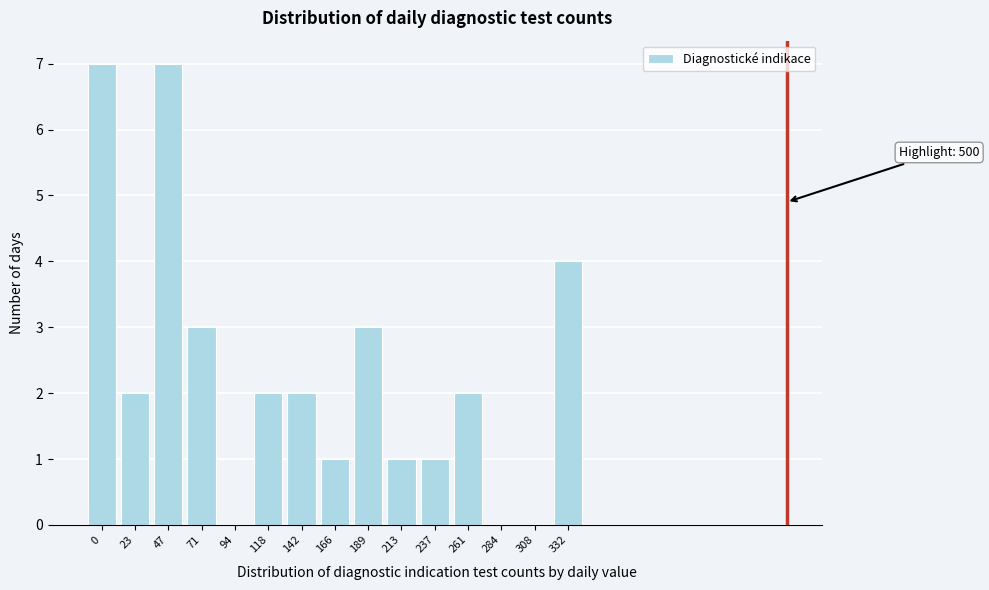

Reading left to right, what are all the values shown in this chart?

0=7	23=2	47=7	71=3	94=0	118=2	142=2	166=1	189=3	213=1	237=1	261=2	284=0	308=0	332=4